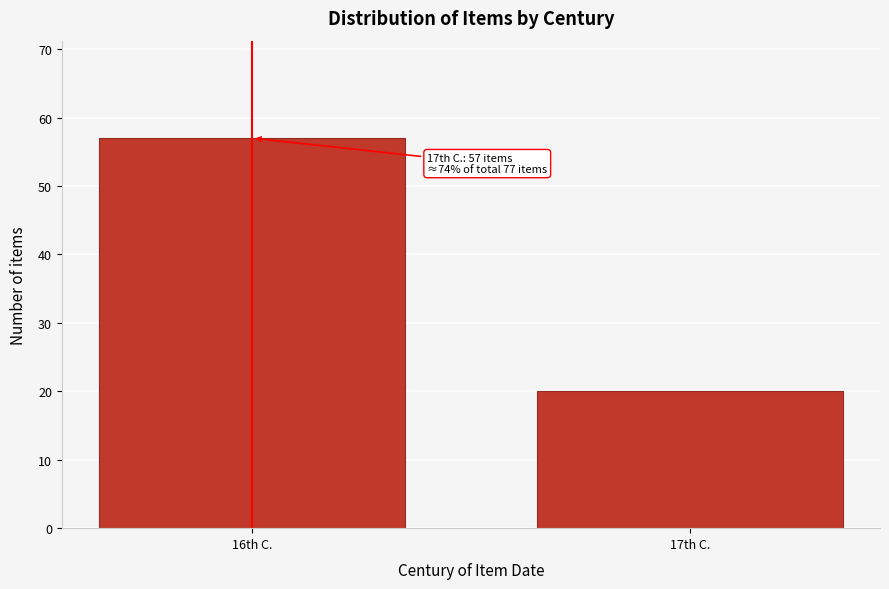

Reading left to right, extract all data points from this chart.

16th C.=57	17th C.=20